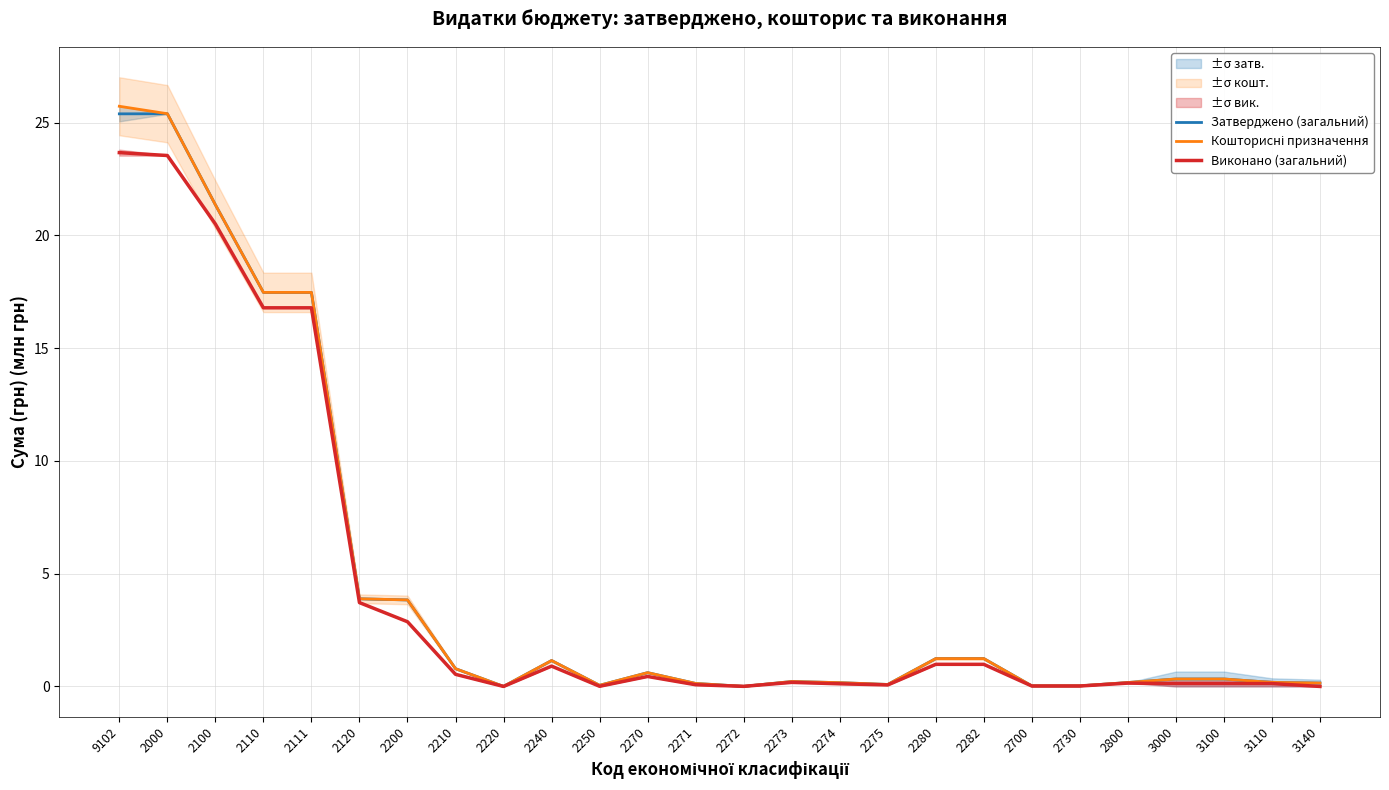

Which category has the highest value across all series?

9102